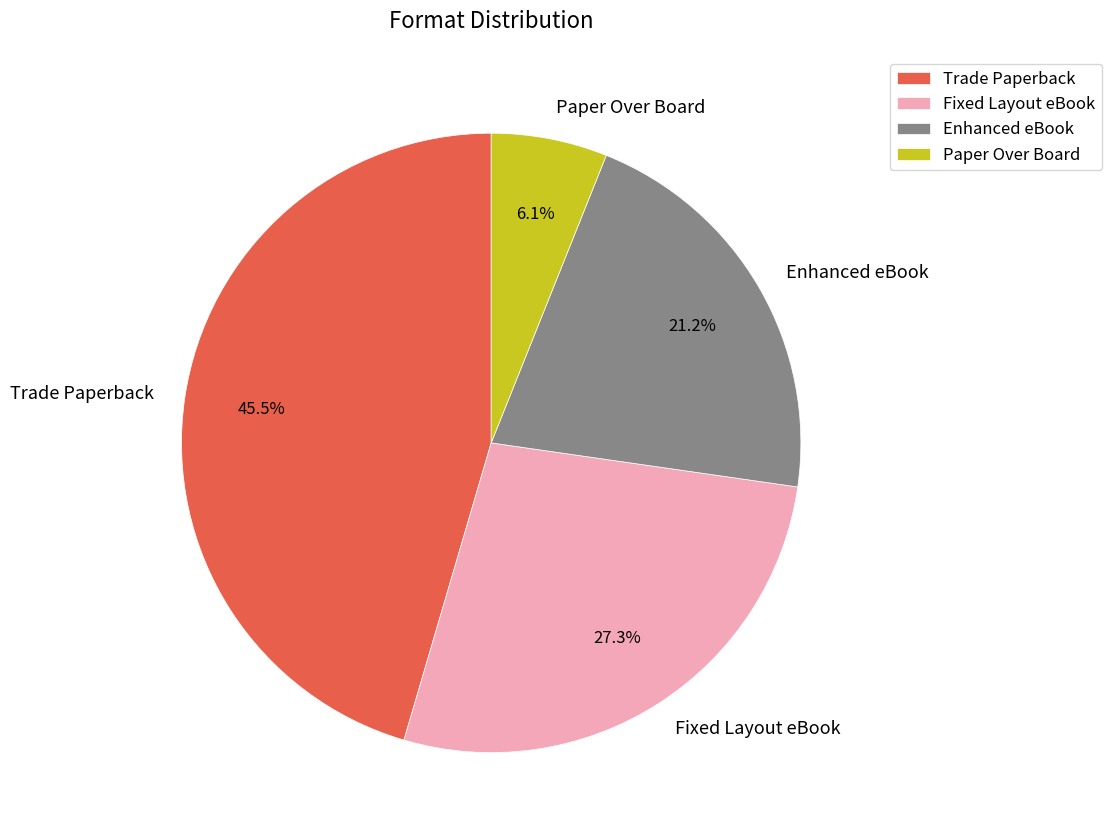

Rank the categories by value from highest to lowest.

Trade Paperback, Fixed Layout eBook, Enhanced eBook, Paper Over Board